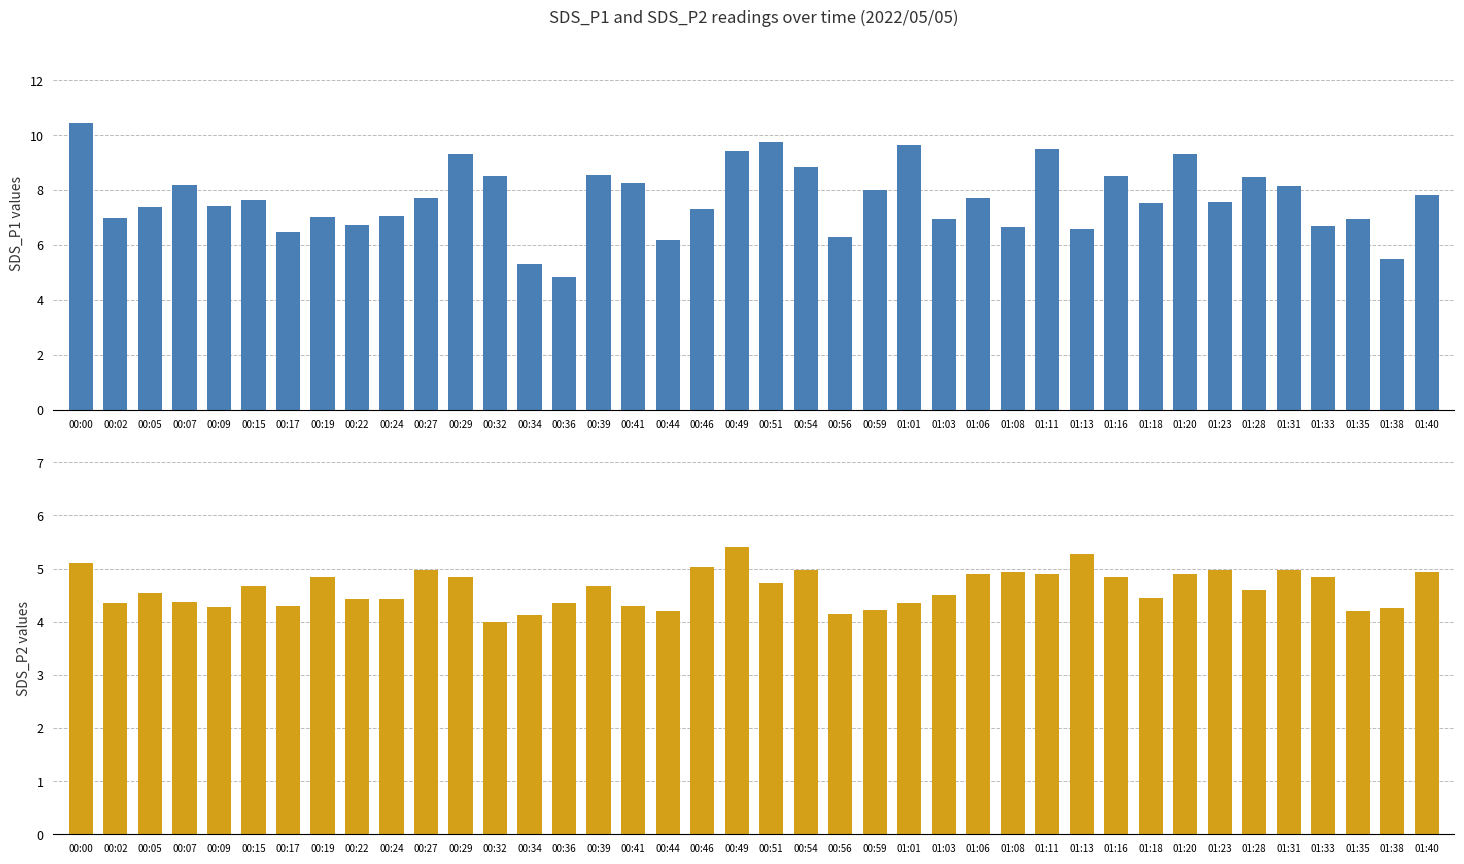

What is the sum of the SDS_P2 values at 00:32 and 00:54?

9.0